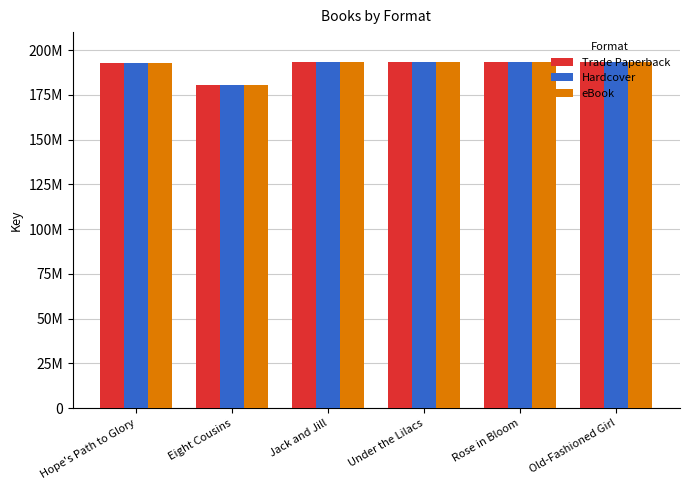

Reading left to right, extract all data points from this chart.

Trade Paperback: 192663424	180379835	193220213	193222156	193224465	193218469
Hardcover: 192663424	180379835	193220213	193222156	193224465	193218469
eBook: 192663424	180379835	193220213	193222156	193224465	193218469